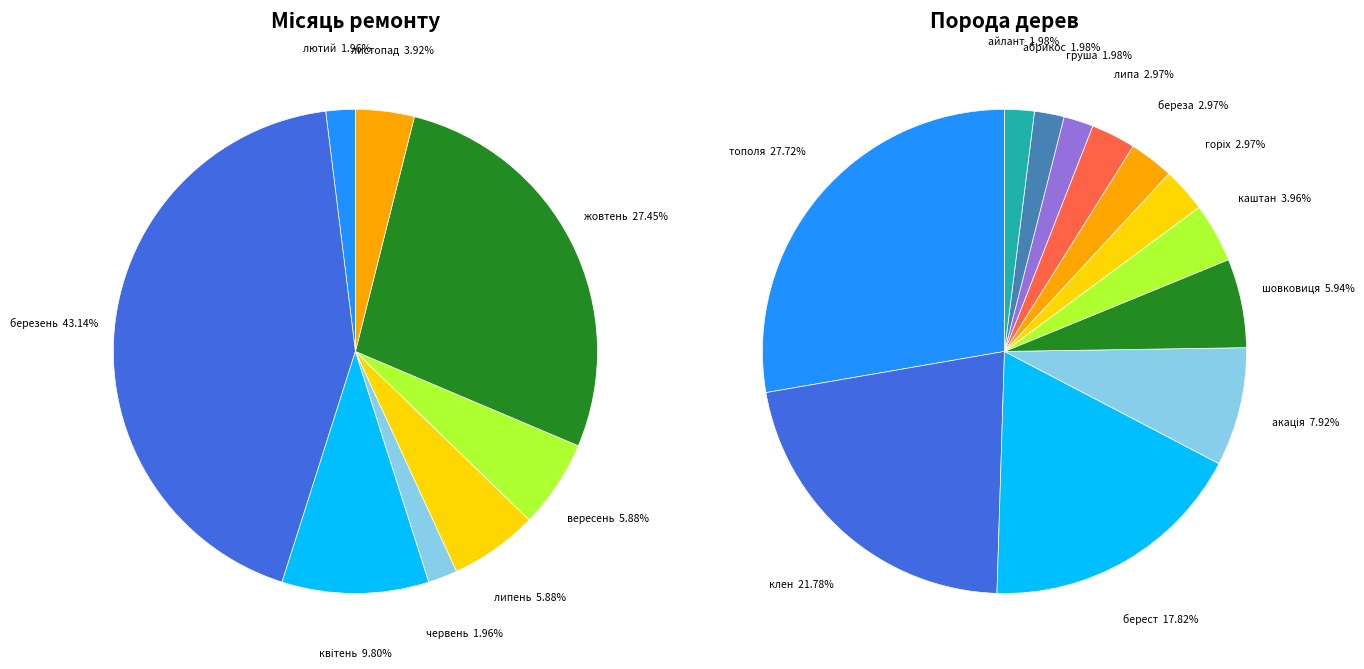

The липа slice represents 9% of the pie. True or false?

False